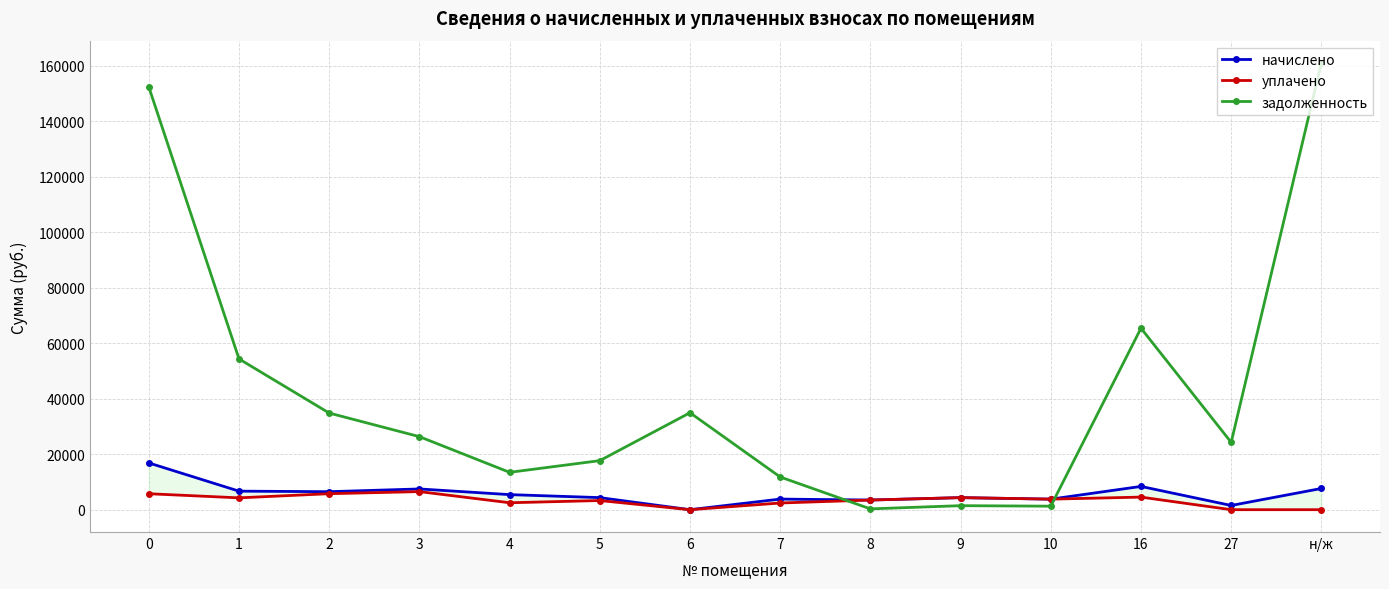

Reading right to left, what are all the values shown in this chart?

начислено: 7643.2	1519.0	8384.2	3801.3	4347.0	3479.4	3826.3	0.0	4354.4	5429.5	7473.9	6485.8	6679.7	16842.2
уплачено: 0.0	0.0	4535.3	3801.3	4347.0	3479.4	2412.8	0.0	3298.4	2501.0	6513.9	5762.8	4265.0	5750.8
задолженность: 160910.6	24257.2	65377.5	1267.1	1449.0	295.5	11779.0	34926.9	17672.7	13459.6	26311.7	34808.4	54312.3	152271.1